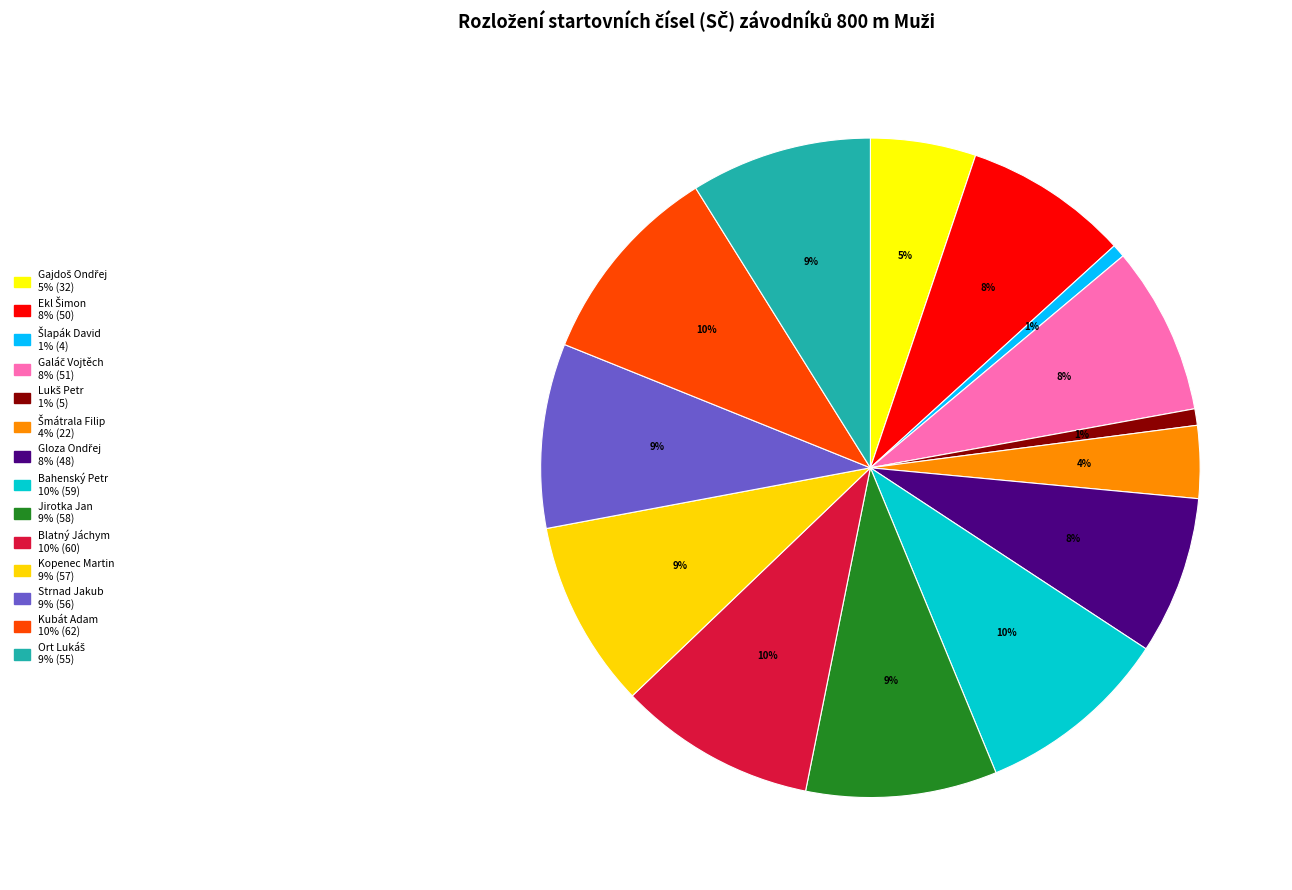

To the nearest percent, what is the difference between the largest and smallest slice percentages?

9%